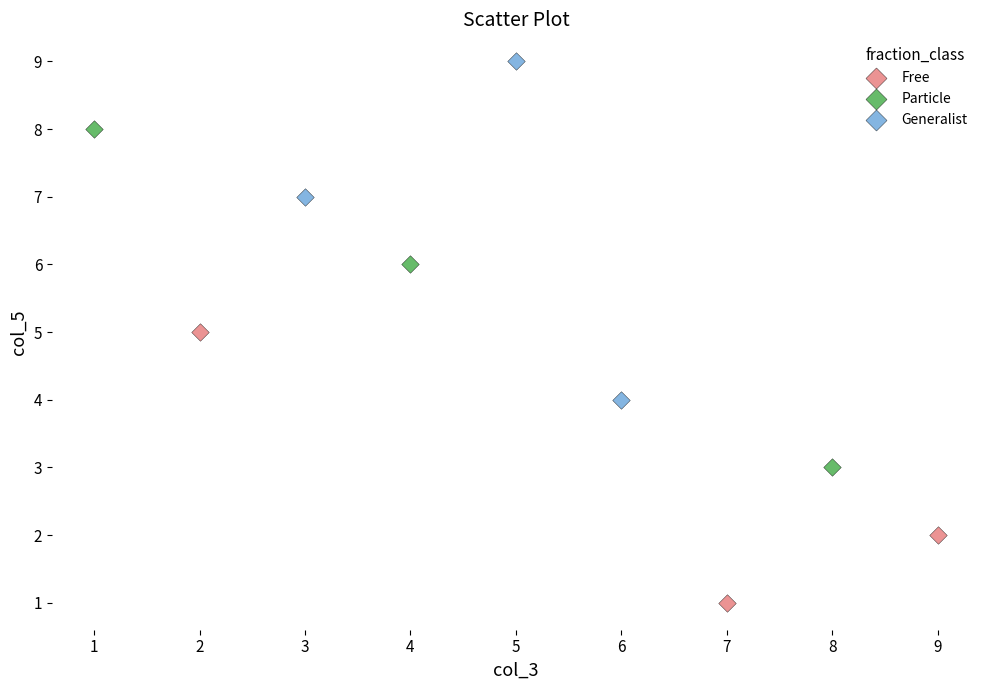

Which series reaches the minimum Y coordinate?

Free